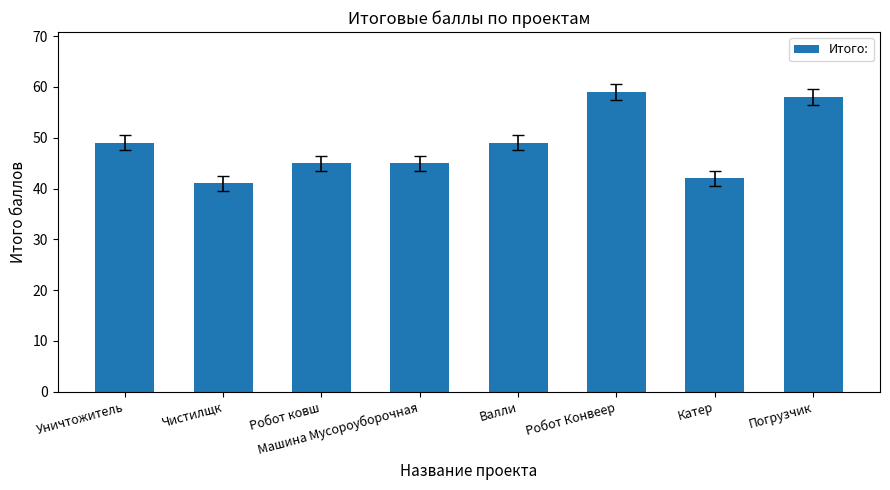

What is the minimum value shown in the chart?

41